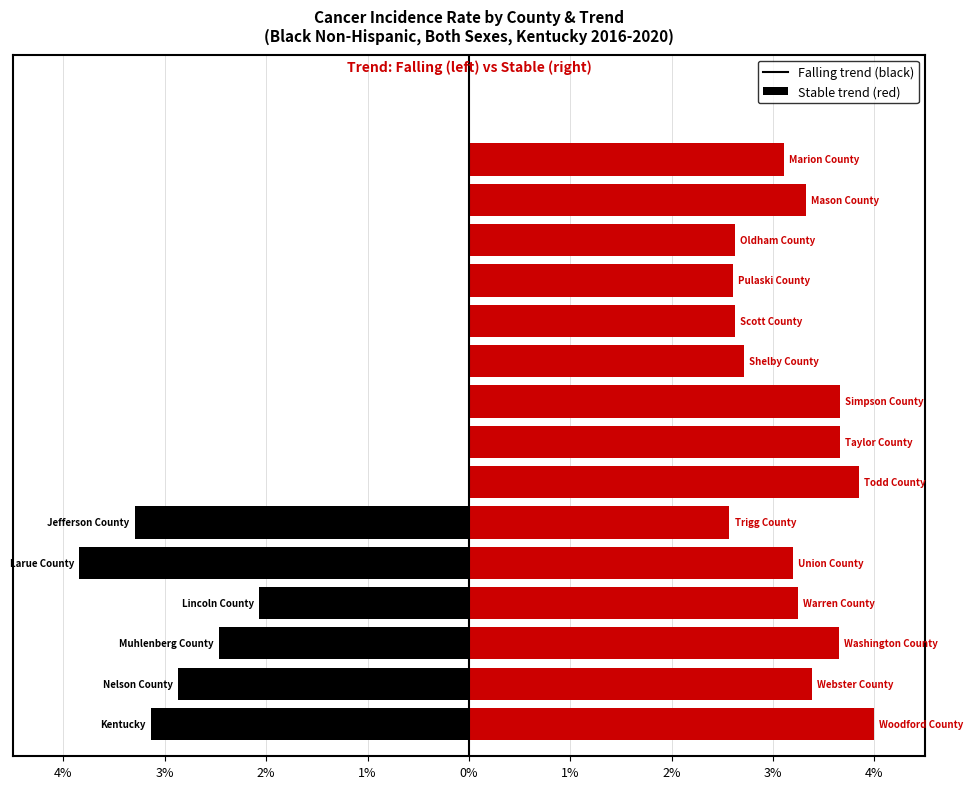

What is the sum of the values at 3% and 0%?

-6.7